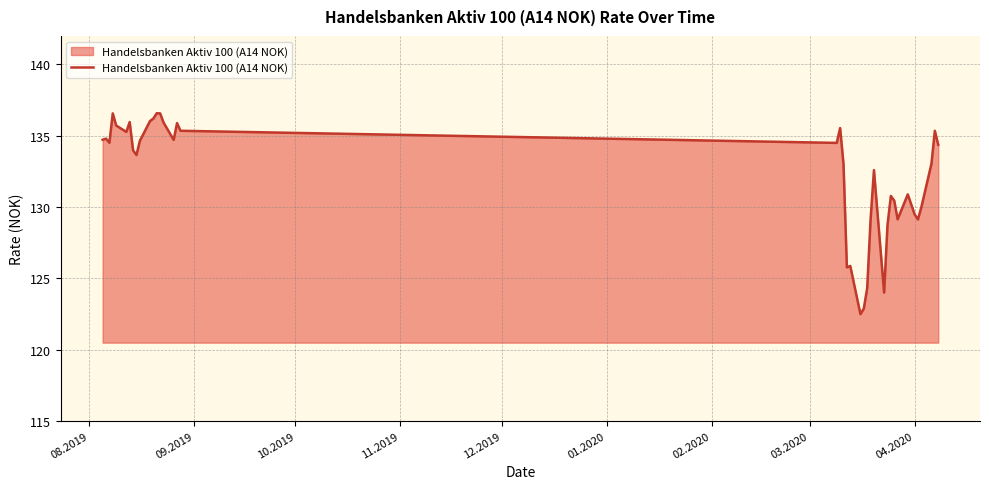

What is the greatest value displayed?

136.6